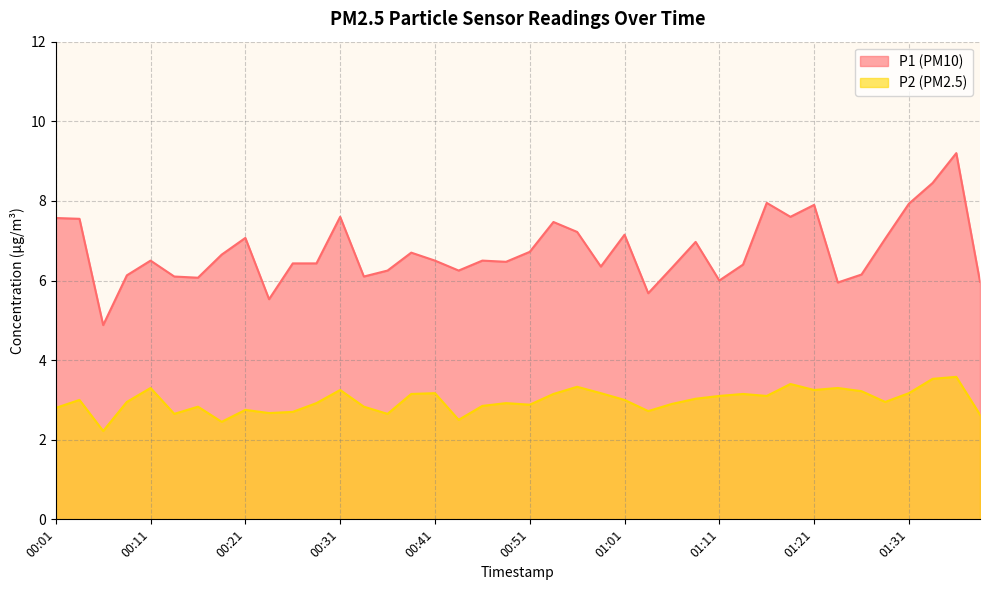

What is the label of the 19th point from the right?

00:53